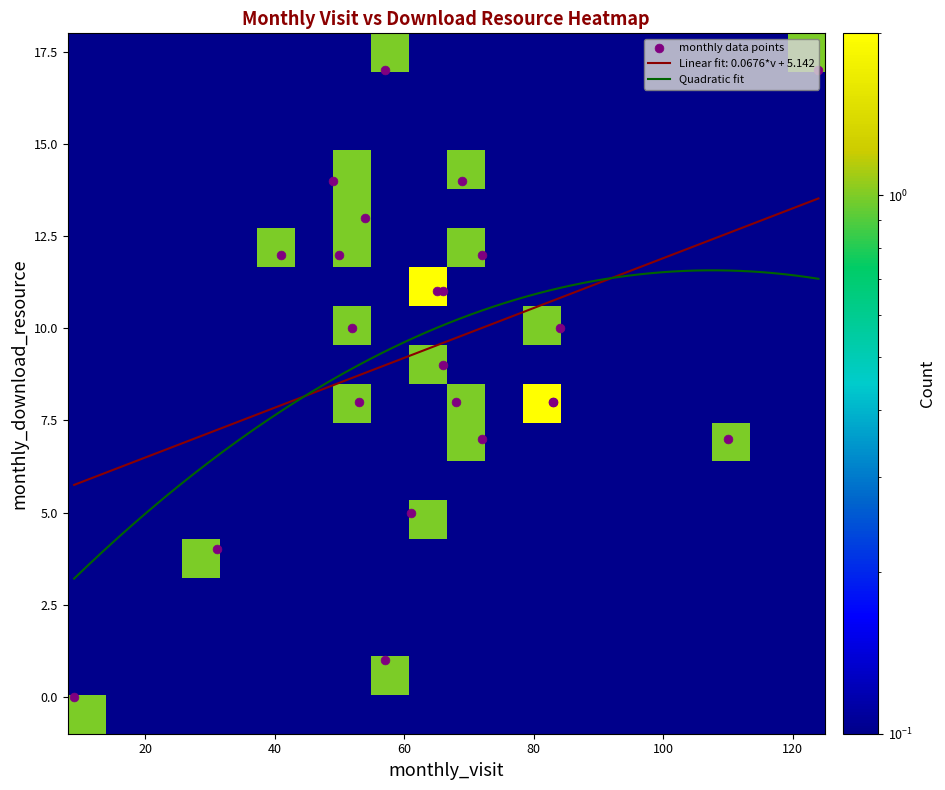

What is the maximum value for Linear fit: 0.0676*v + 5.142?

13.5